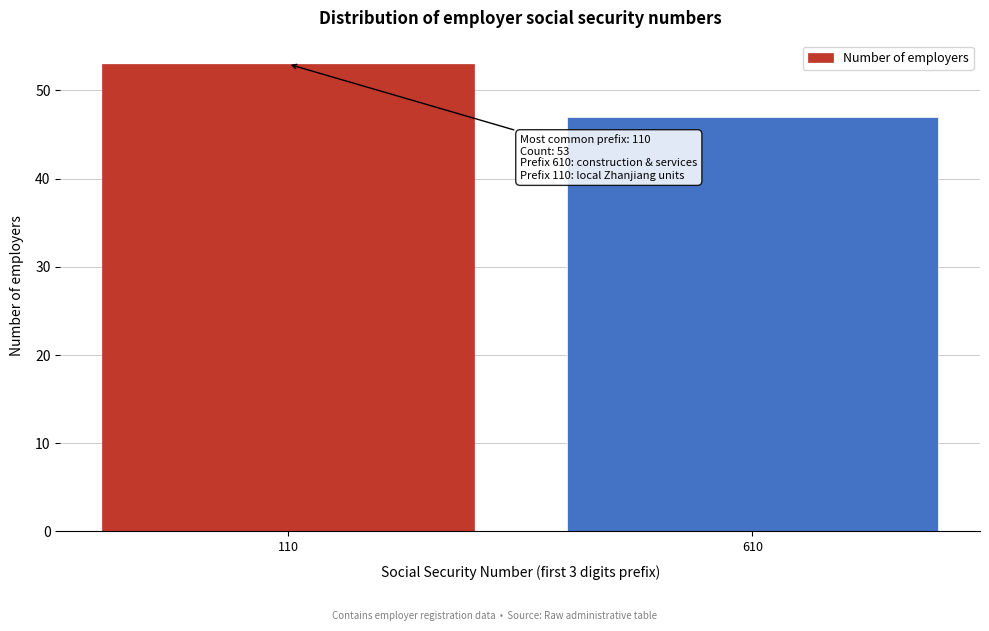

Reading left to right, transcribe all the data shown in this chart.

53	47